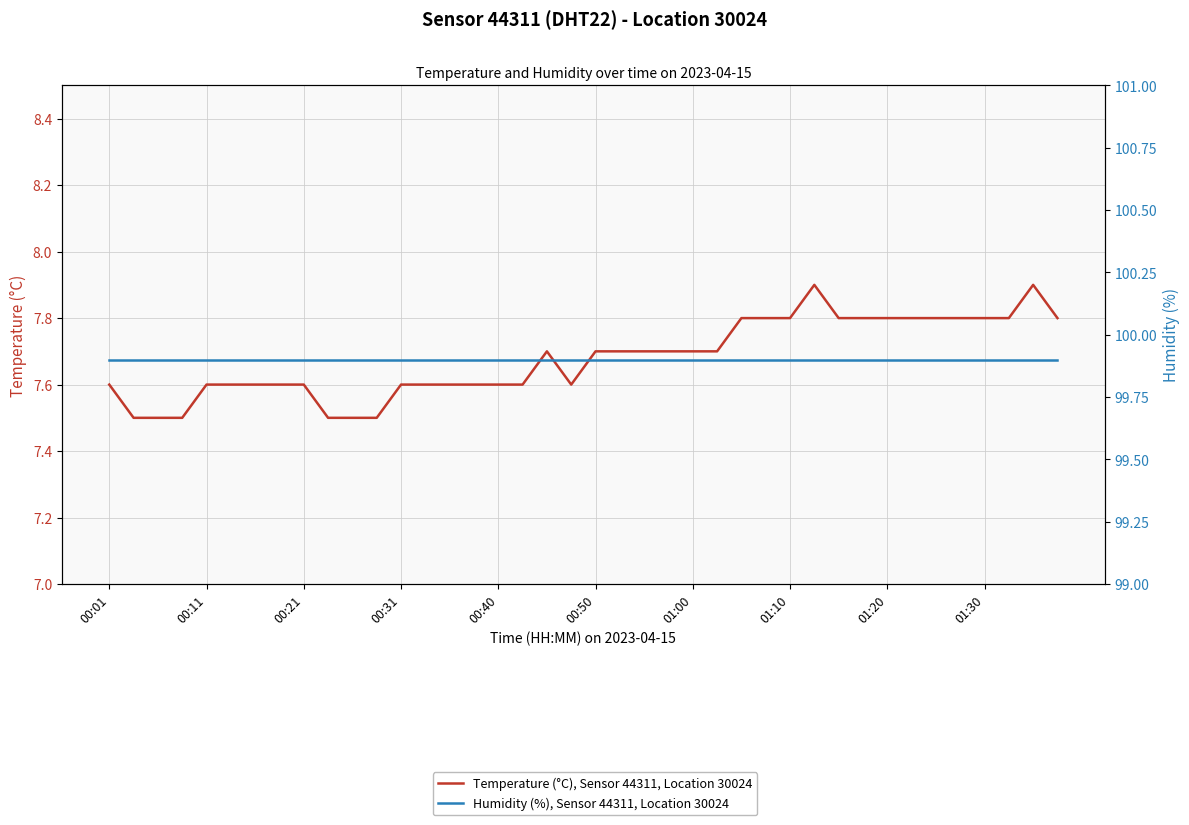

Rank the series at 00:21 from lowest to highest value.

Temperature (°C), Sensor 44311, Location 30024, Humidity (%), Sensor 44311, Location 30024